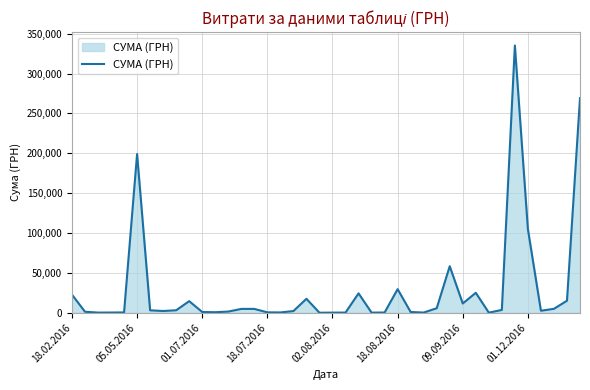

What is the maximum value shown in the chart?

335200.2